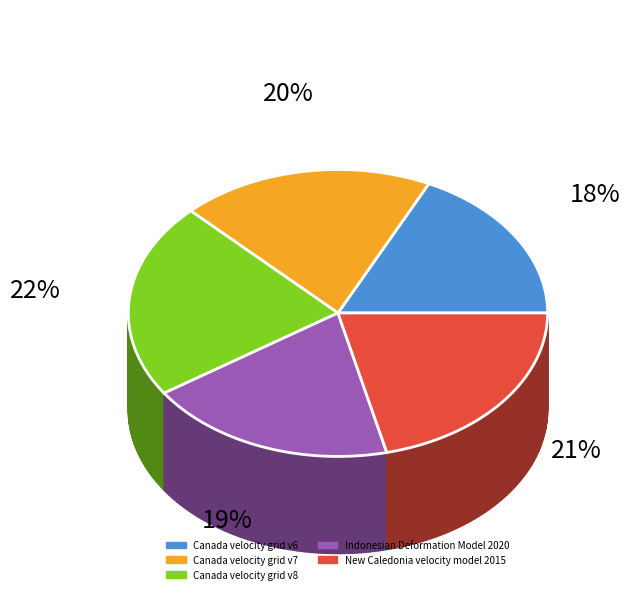

What portion of the pie excludes Canada velocity grid v6?

82.1%